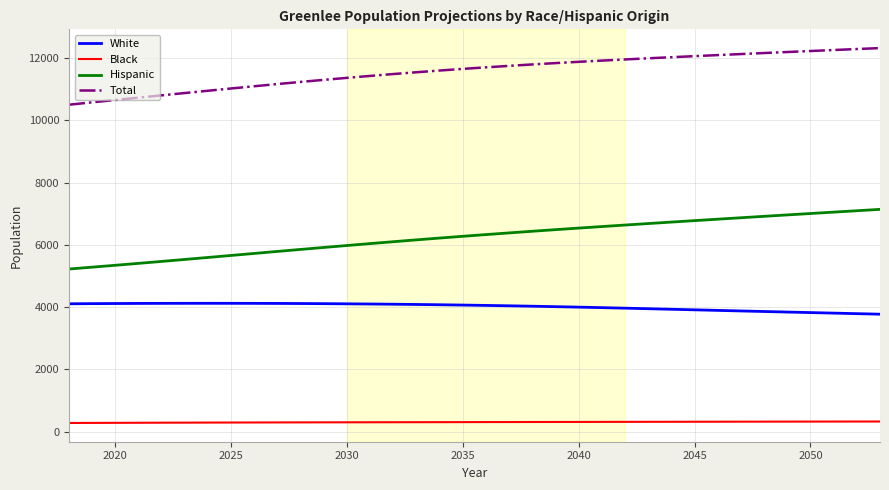

How many categories are shown in the chart?

36